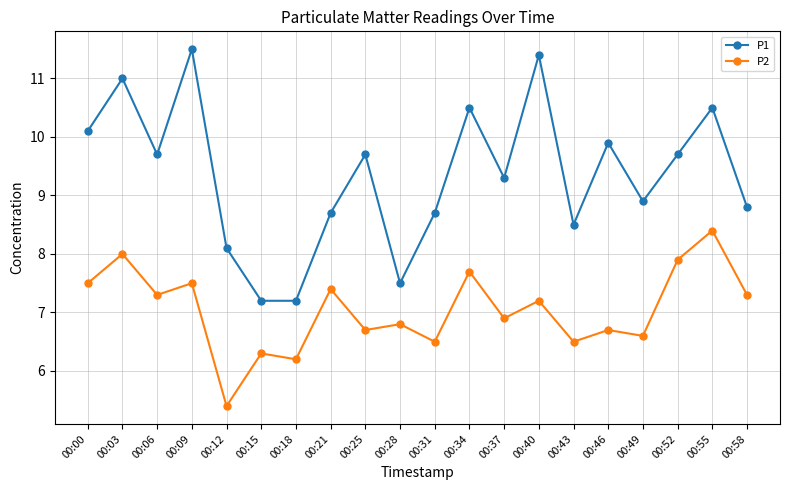

What is the total value across all series at 00:25?

16.4